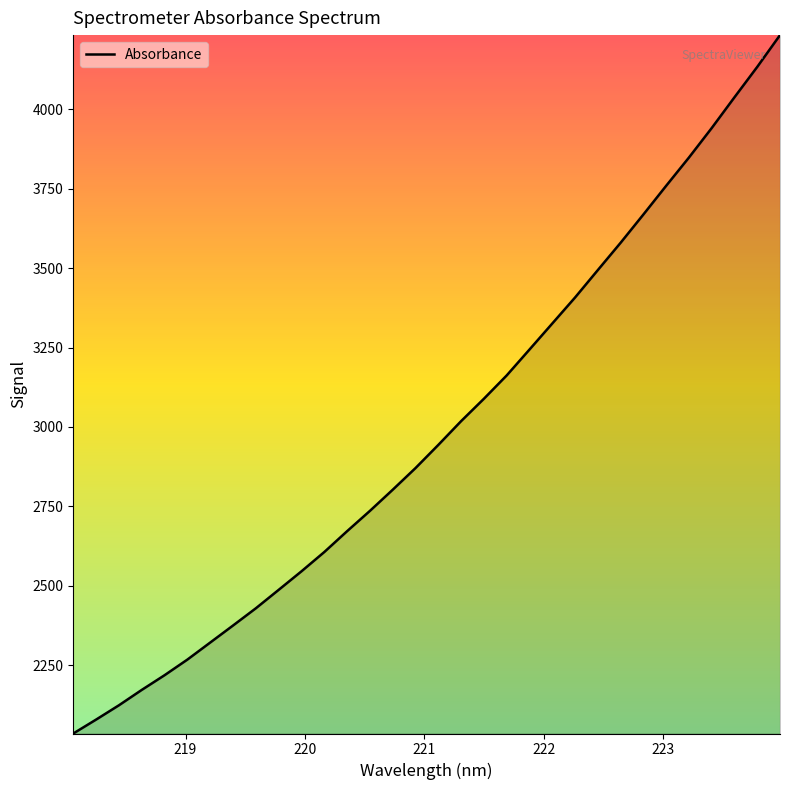

What is the greatest value displayed?

4233.1